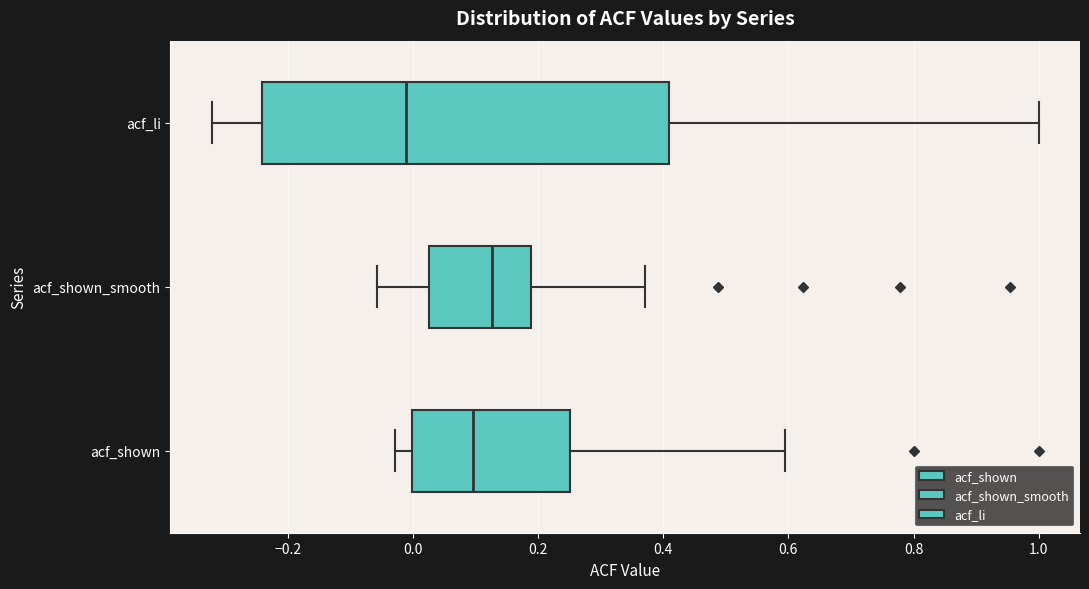

Reading bottom to top, transcribe this box plot: for each box, give where its median line is, the range the box spans, and where its two whiskers end, as read against the x-axis. The values are not printed on the chart, so give them approximately, as read against the axis.

acf_shown: median 0.10, box 0.00 to 0.26, whiskers -0.02 to 0.60
acf_shown_smooth: median 0.12, box 0.02 to 0.18, whiskers -0.06 to 0.38
acf_li: median -0.02, box -0.24 to 0.40, whiskers -0.32 to 1.00